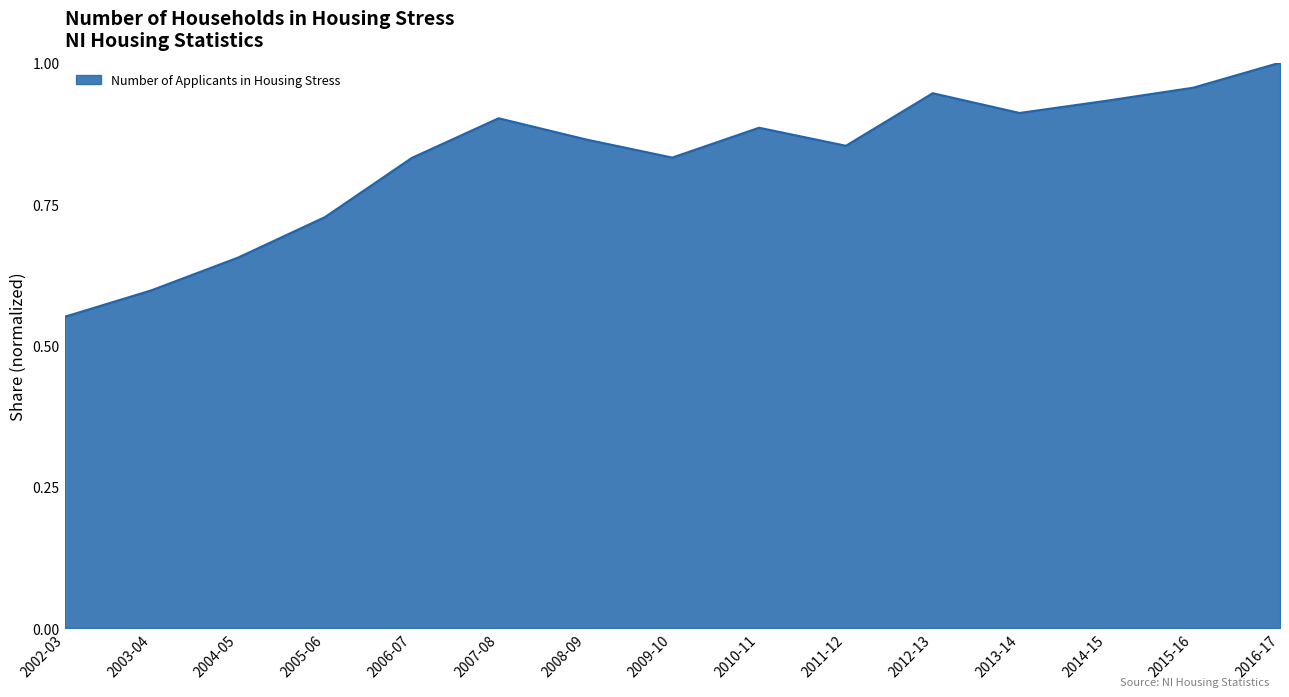

What position from the right is 2008-09?

9